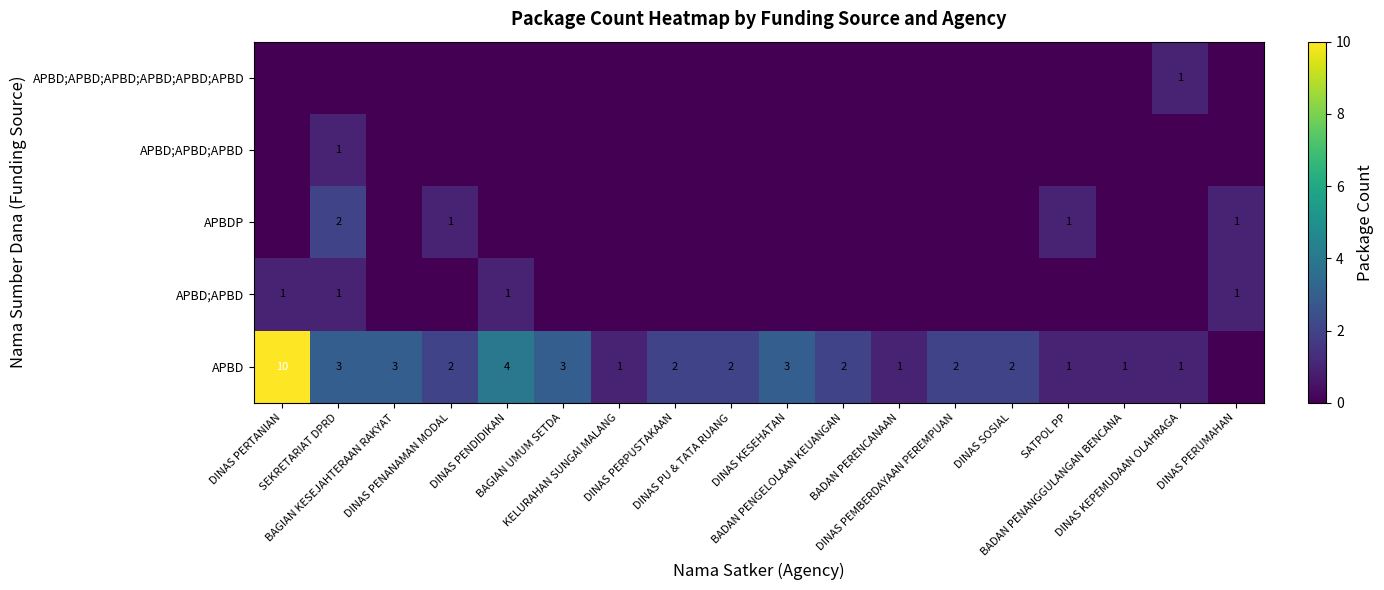

Rank the series by their maximum value, from highest to lowest.

APBD, APBDP, APBD;APBD, APBD;APBD;APBD, APBD;APBD;APBD;APBD;APBD;APBD